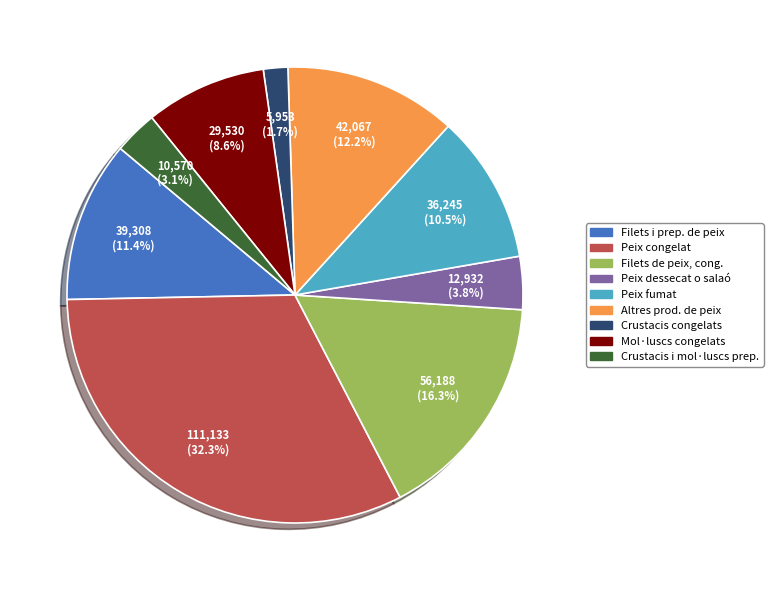

How many slices are in this pie chart?

9